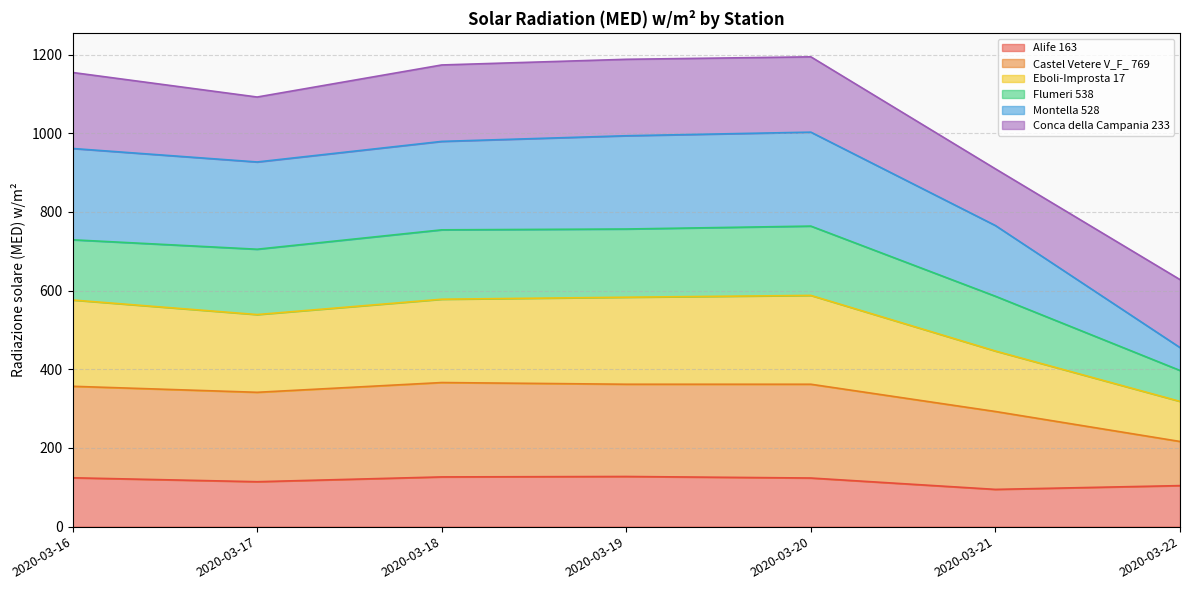

True or false: Eboli-Improsta 17 and Alife 163 cross at least once.

False